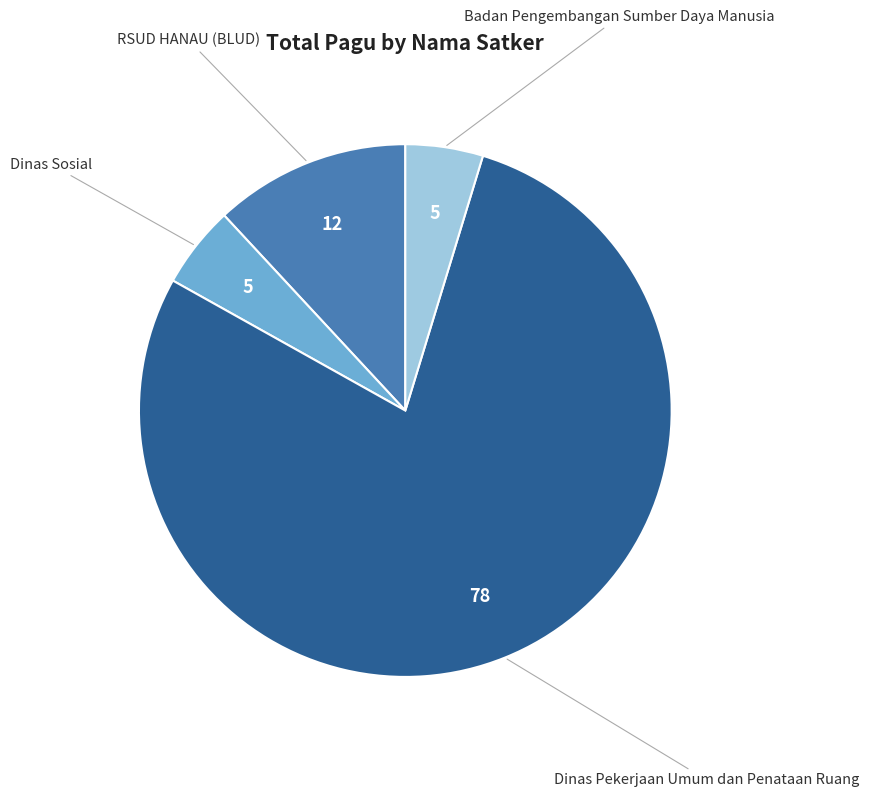

True or false: RSUD HANAU (BLUD) accounts for 22% of the total.

False